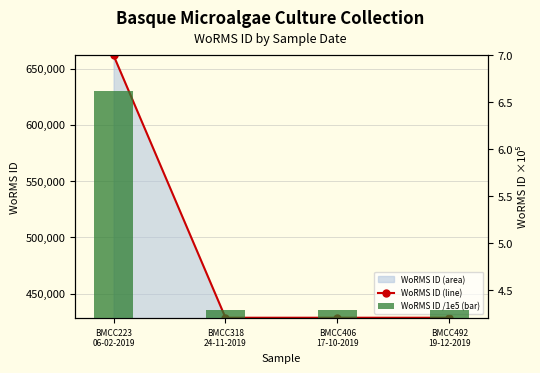

At which label is WoRMS ID /1e5 (bar) closest to 5?

BMCC318
24-11-2019